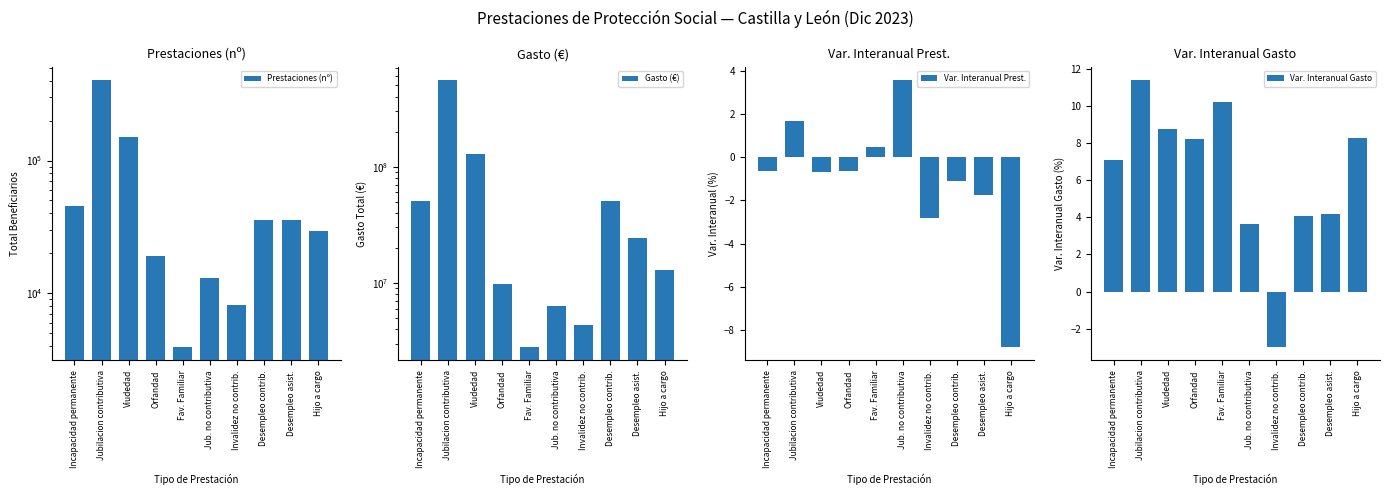

What is the difference between the maximum and minimum values in the Var. Interanual Gasto series?

14.4